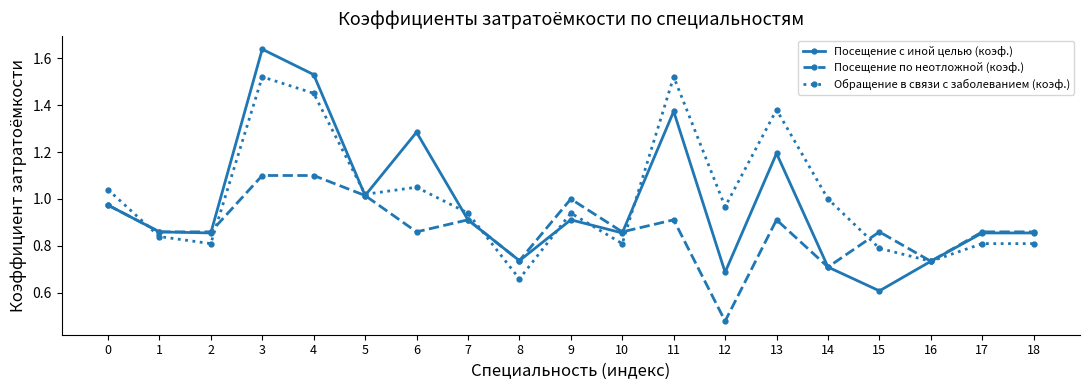

What is the sum of all Посещение по неотложной (коэф.) values?

16.6